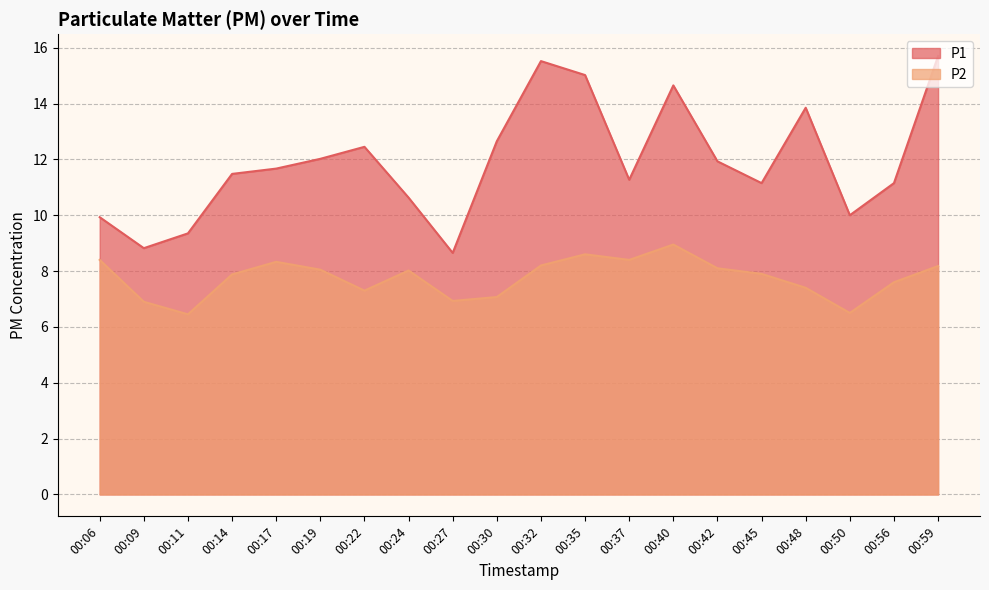

What is the sum of all P2 values?

155.2